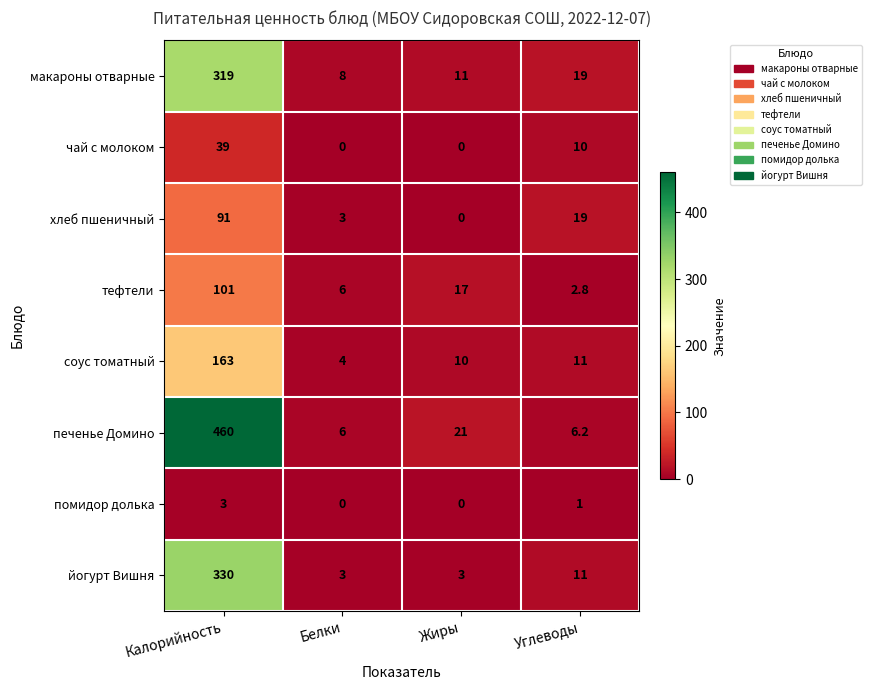

Which series has the largest total across all categories?

печенье Домино